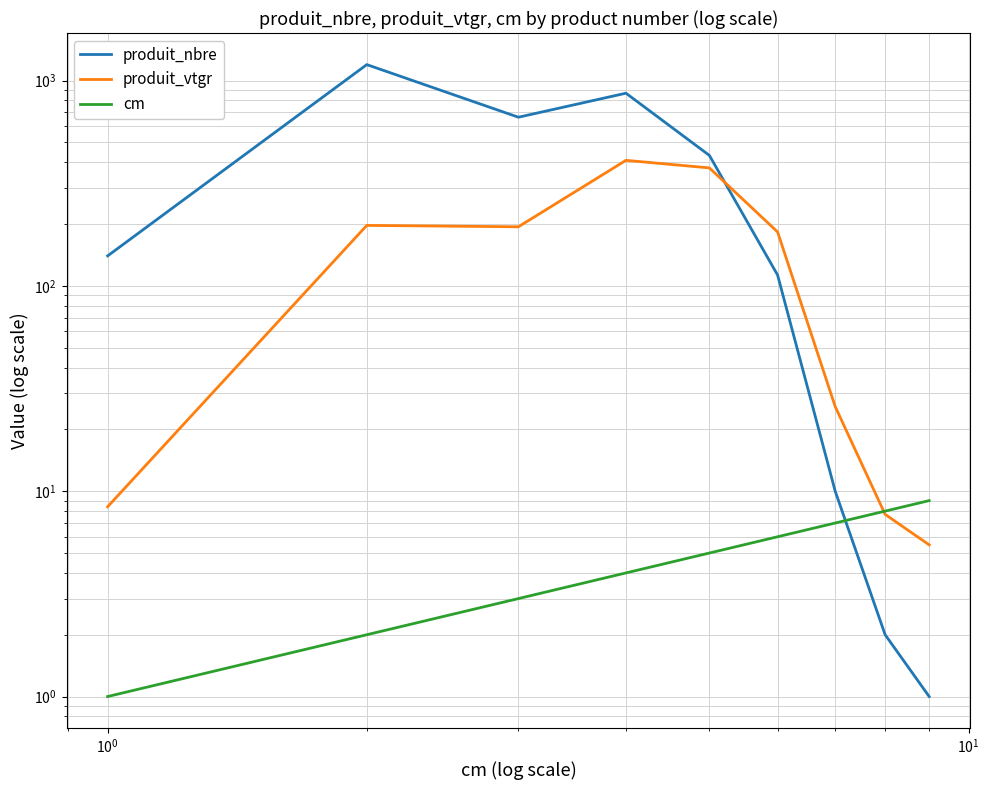

True or false: produit_vtgr has more than 1 points higher than both neighbors.

True